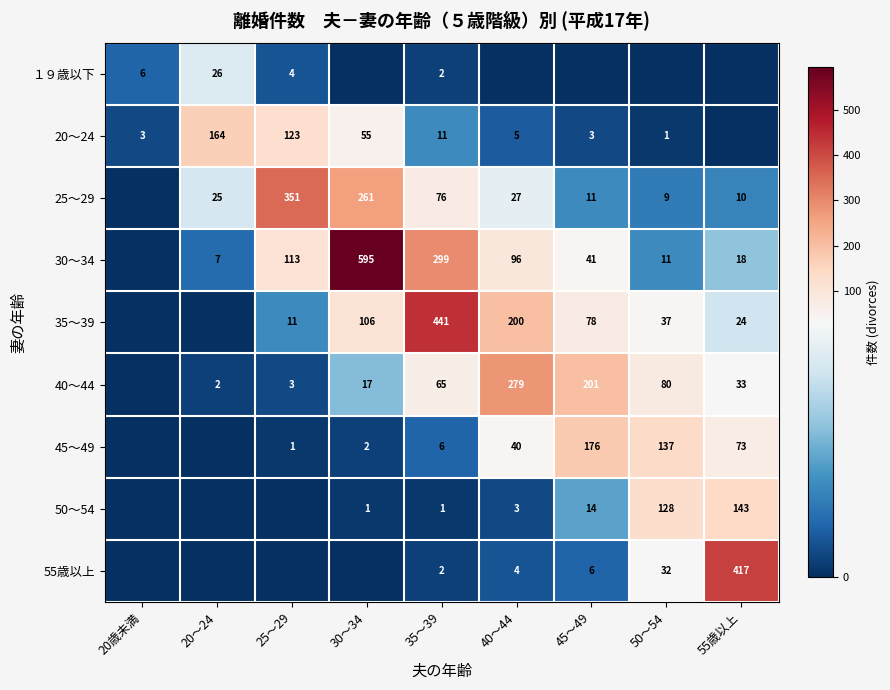

What is the spread (max minus min) of values at 35～39?

440